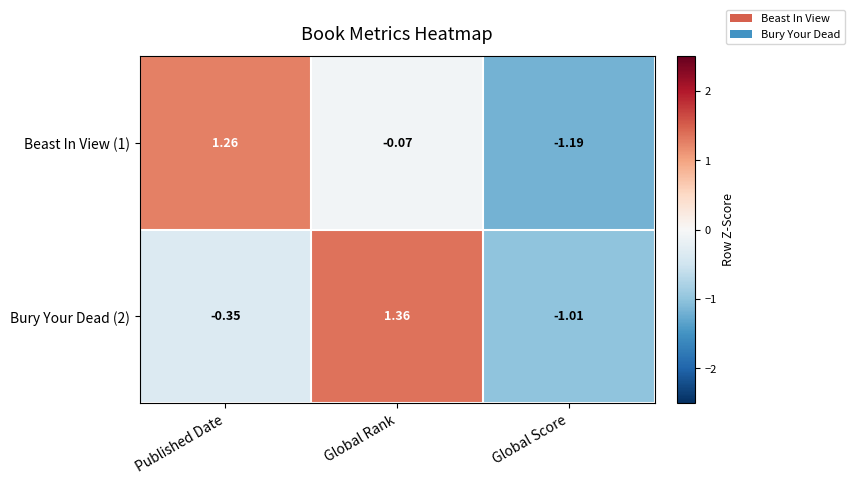

Which series has the largest range (max minus min)?

Beast In View (1)